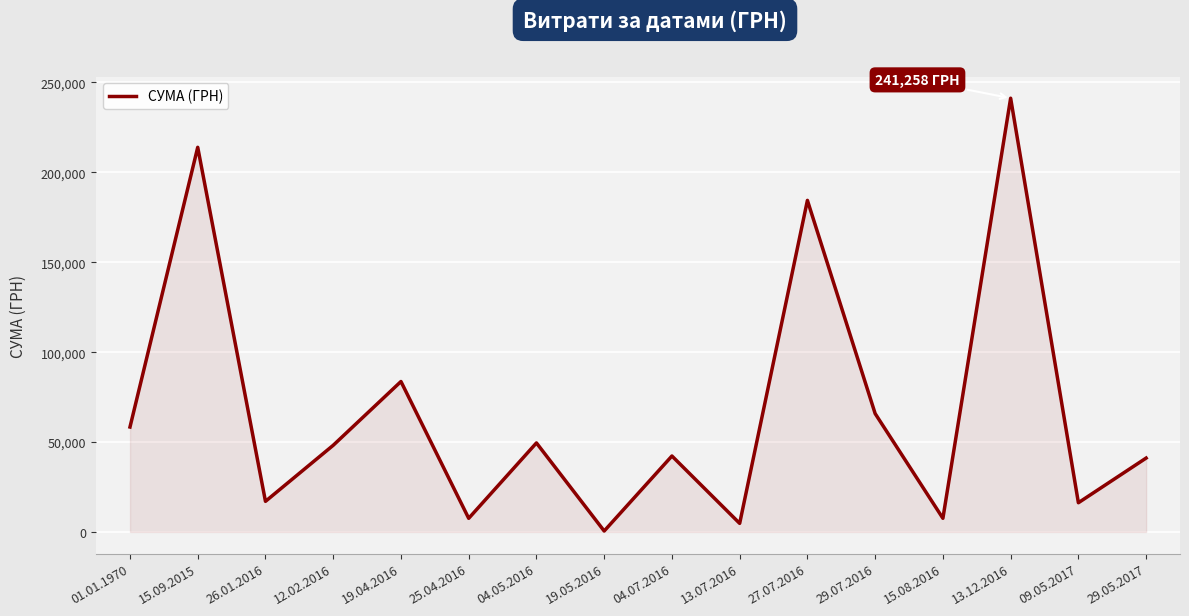

What is the change in value from 04.05.2016 to 09.05.2017?

-33274.0